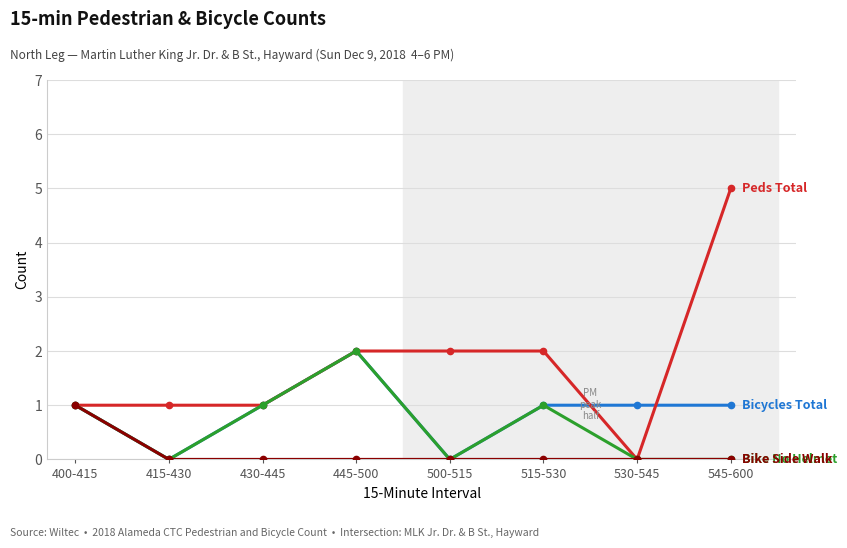

Is this an area chart (filled region under the line)?

No